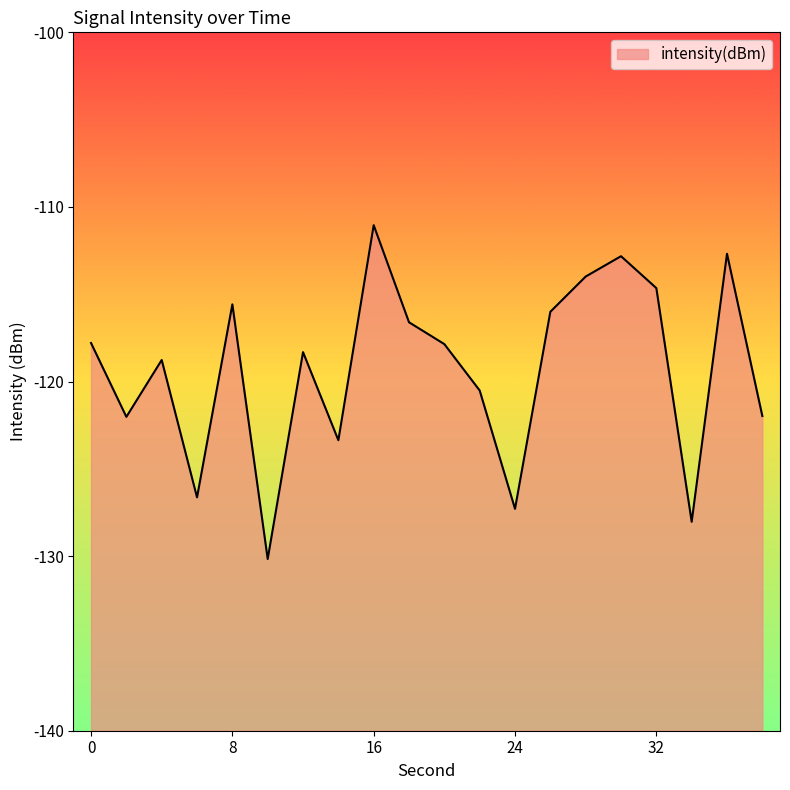

What is the smallest value displayed?

-130.2